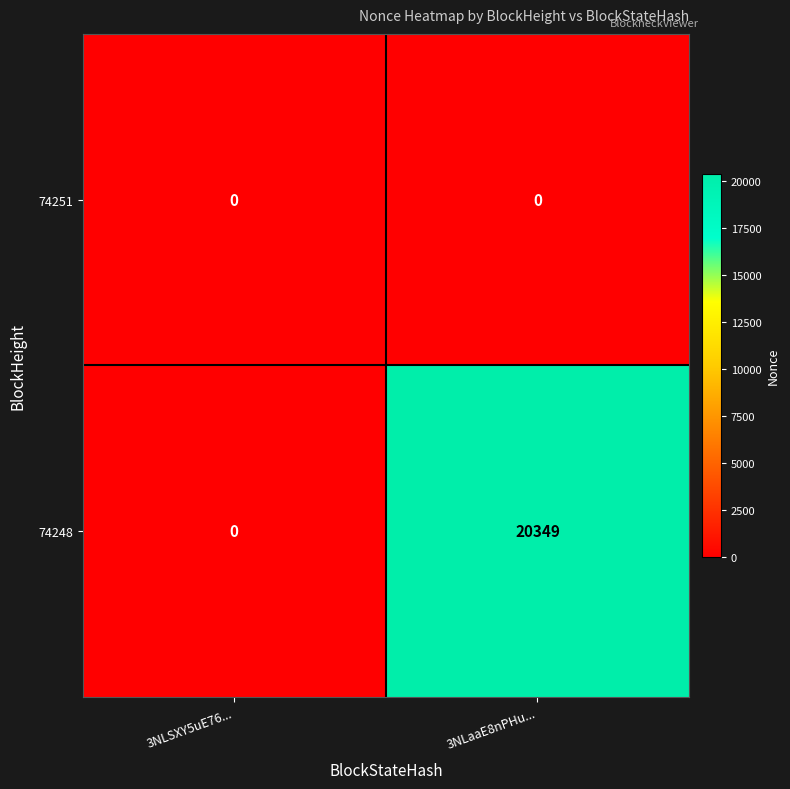

How many data points does each series have?

2